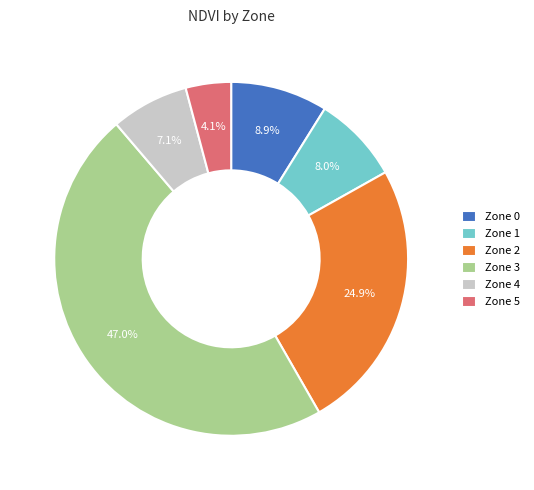

Rank the categories by value from highest to lowest.

Zone 3, Zone 2, Zone 0, Zone 1, Zone 4, Zone 5